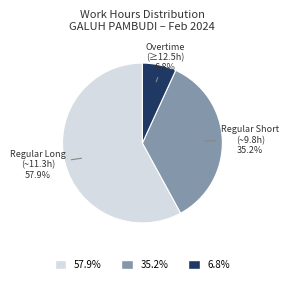

Count the number of slices in the pie.

3